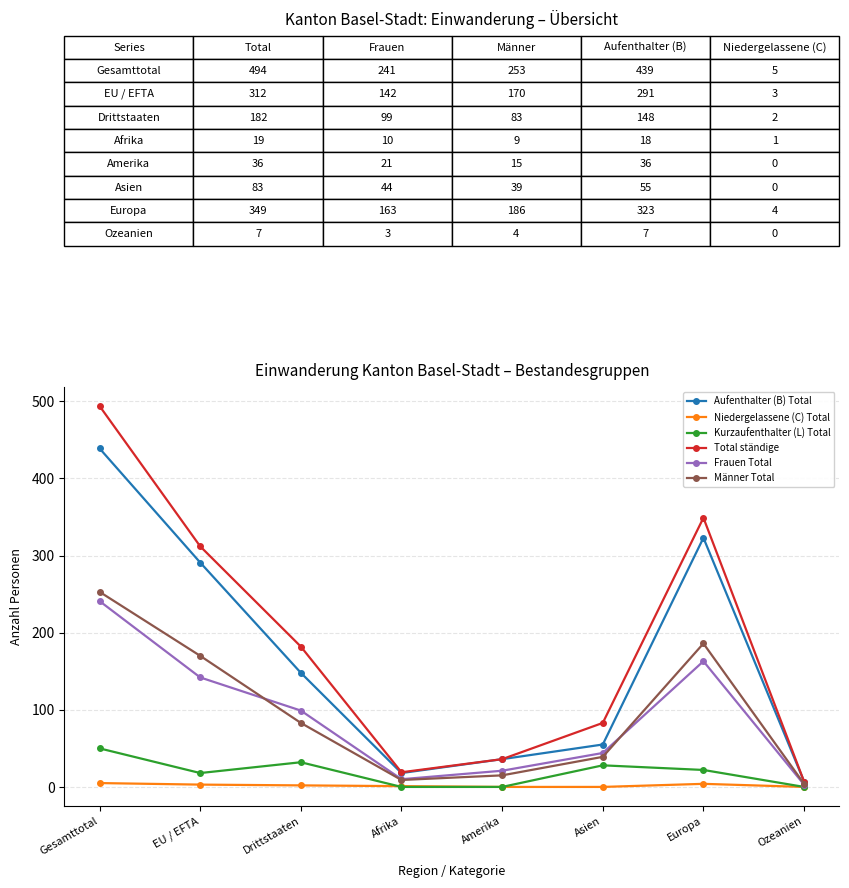

The value of Aufenthalter (B) Total at Amerika is 18. True or false?

False